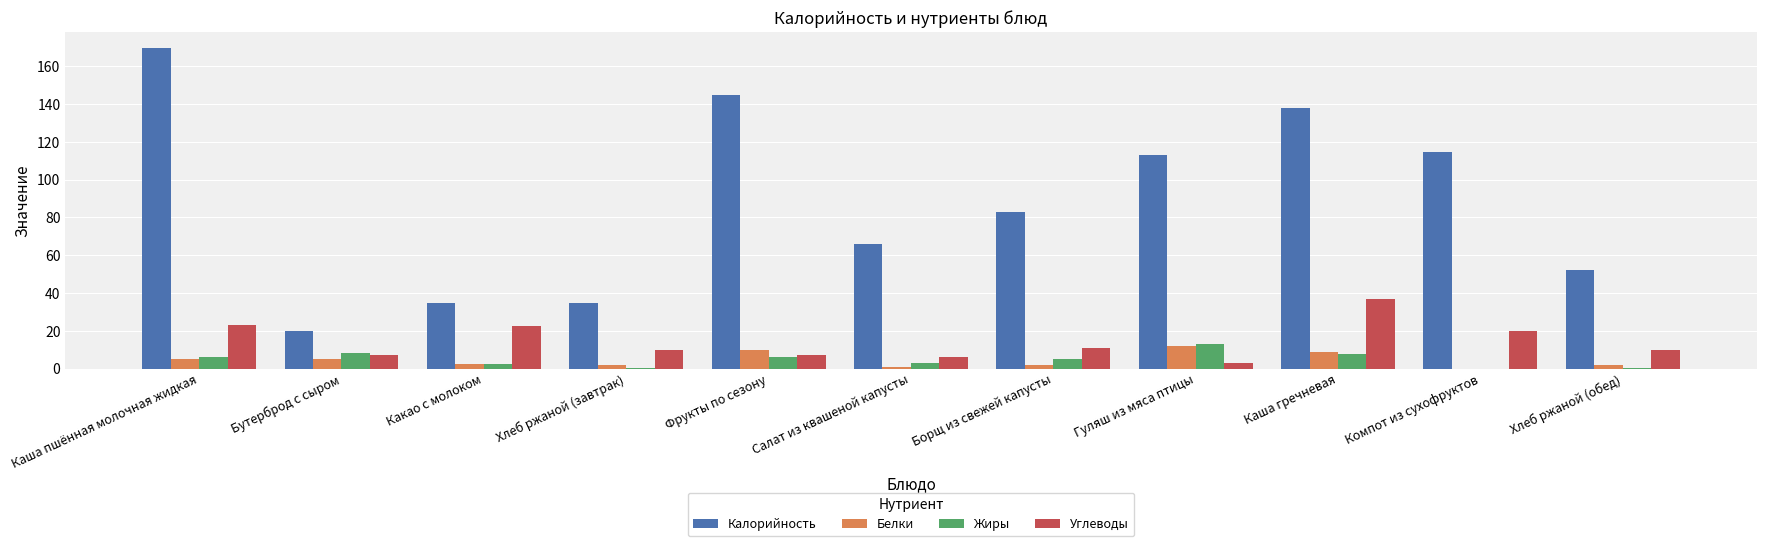

Which series has the largest total across all categories?

Калорийность